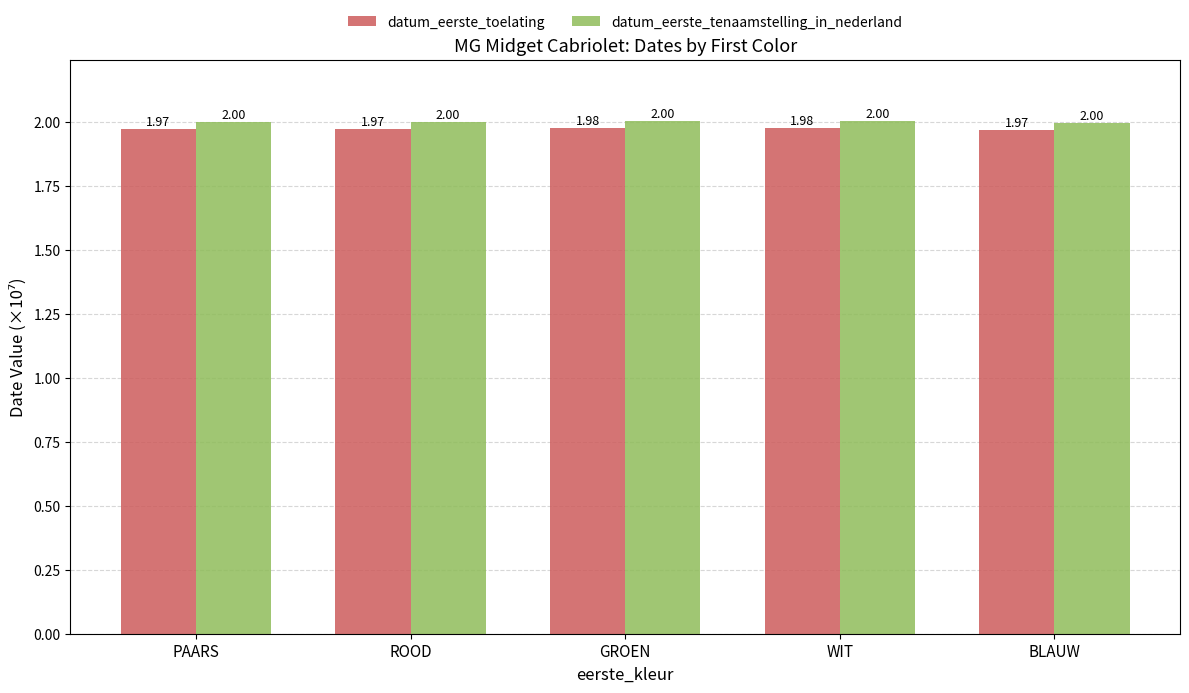

What is the minimum value for datum_eerste_toelating?

2.0